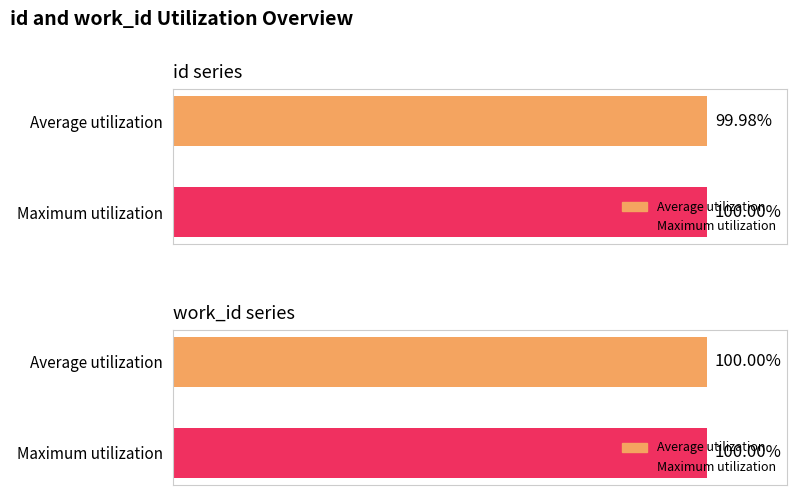

Reading left to right, transcribe all the data shown in this chart.

id: 100.0	100.0
work_id: 100.0	100.0